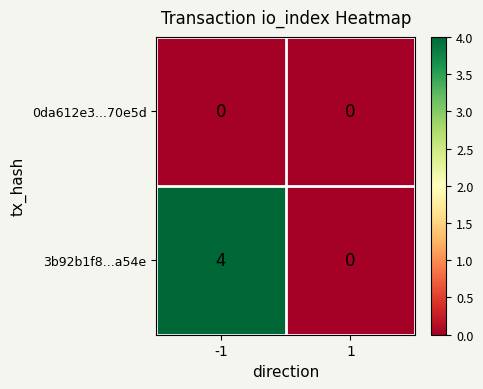

Reading left to right, transcribe all the data shown in this chart.

0da612e3...70e5d: 0	0
3b92b1f8...a54e: 4	0